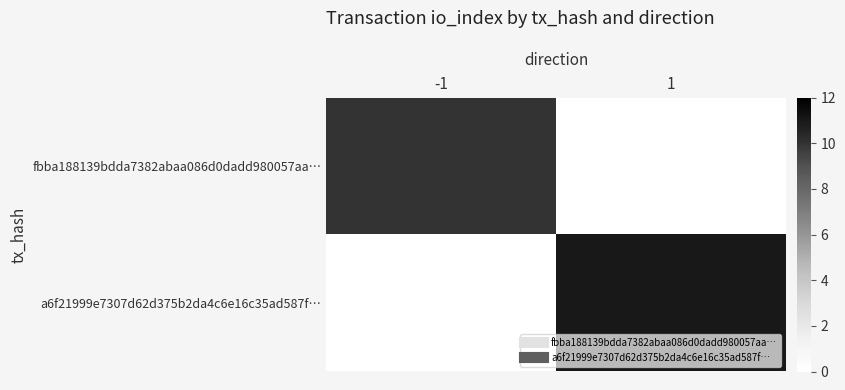

What is the spread (max minus min) of values at -1?

10